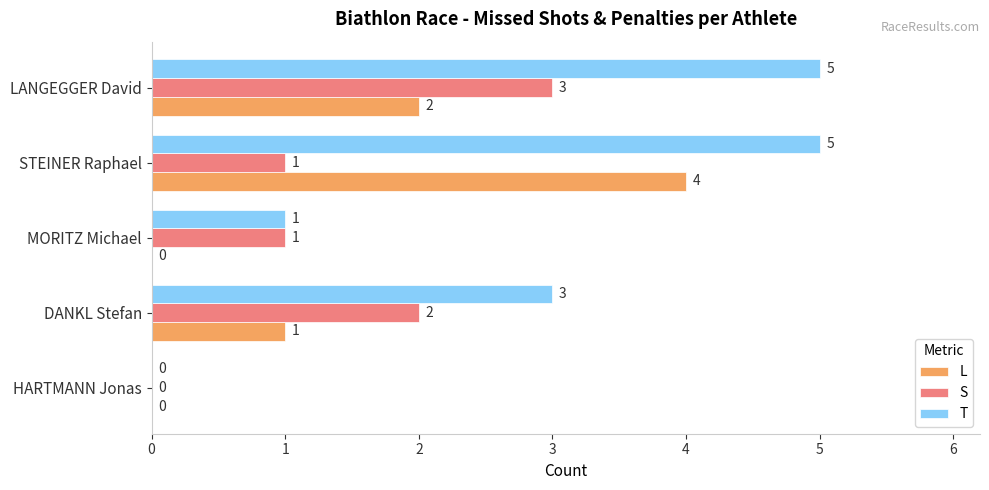

How many S values are between 1 and 2?

3